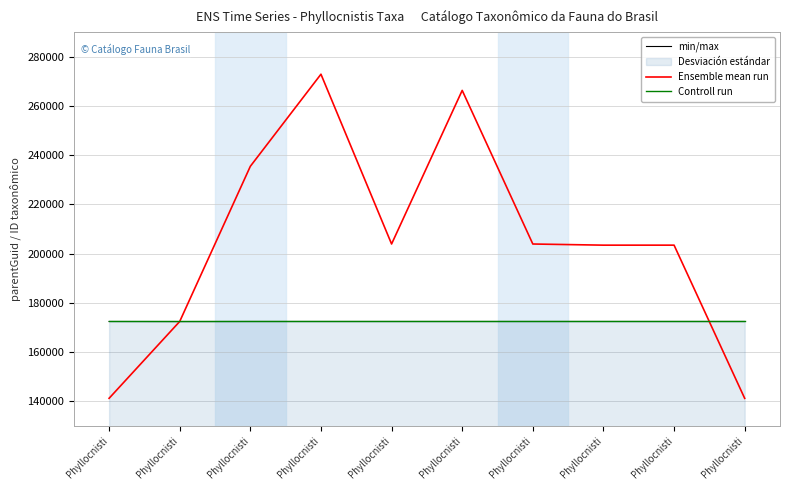

At which label does min/max reach its peak?

Phyllocnisti